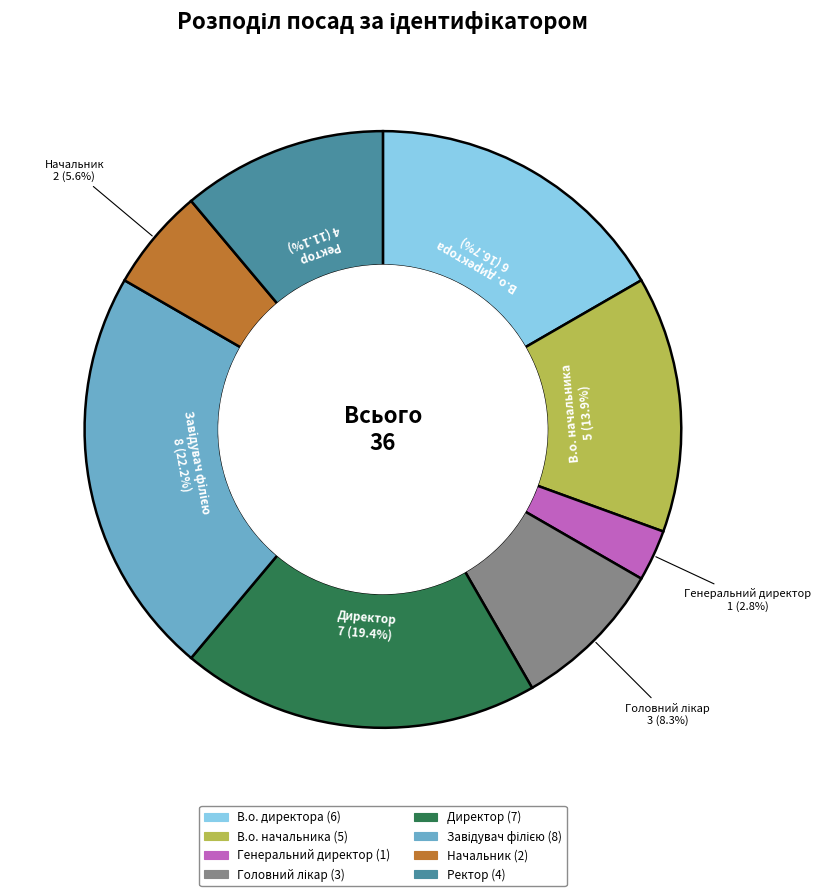

How many segments does this pie chart have?

8